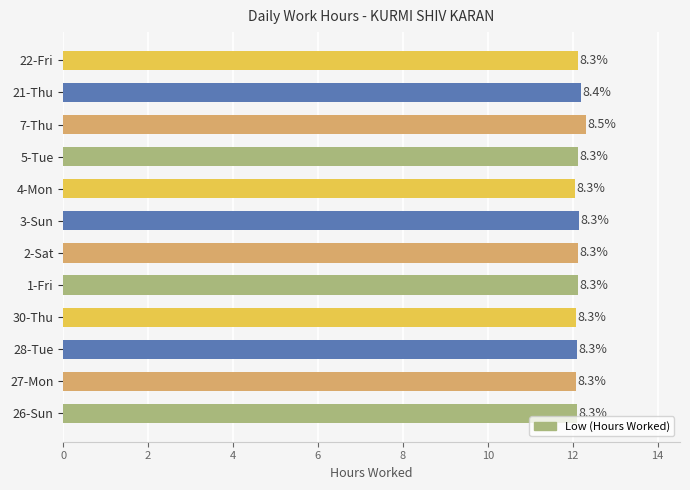

How many bars are there in total?

12